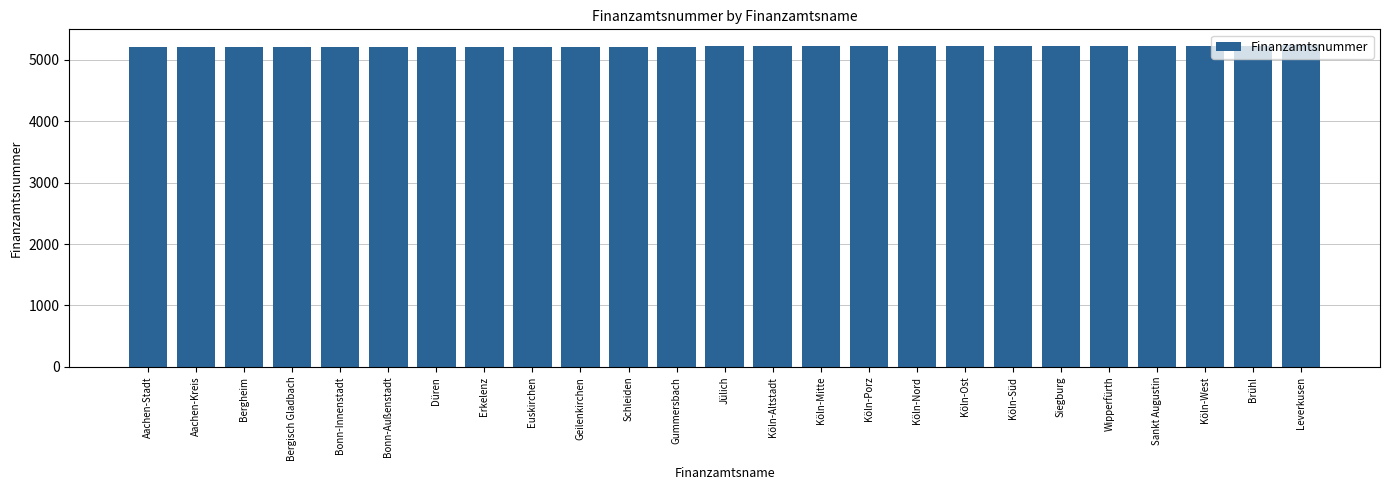

What is the ratio of the value at Köln-Porz to the value at Aachen-Kreis?

1.0